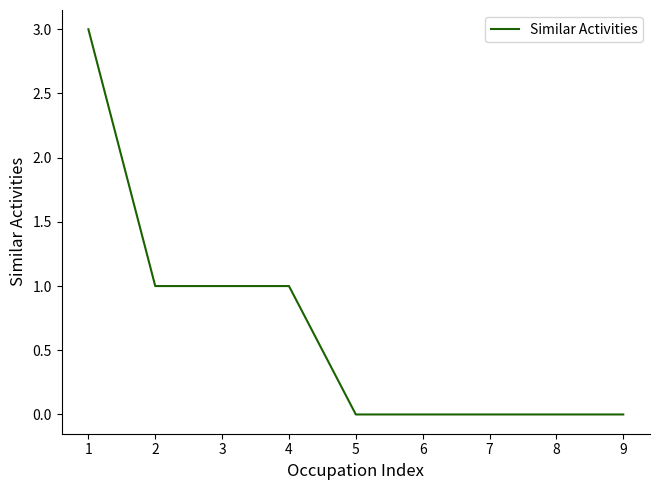

Count the number of categories in the chart.

9